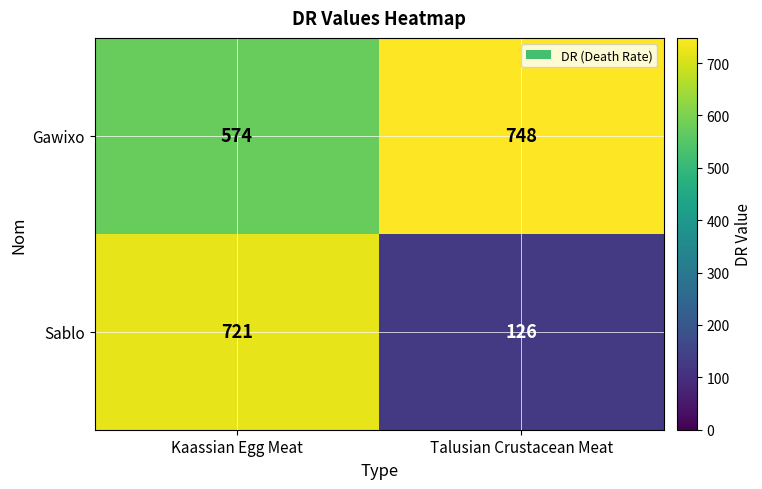

At Kaassian Egg Meat, list the series in order from largest to smallest.

Sablo, Gawixo